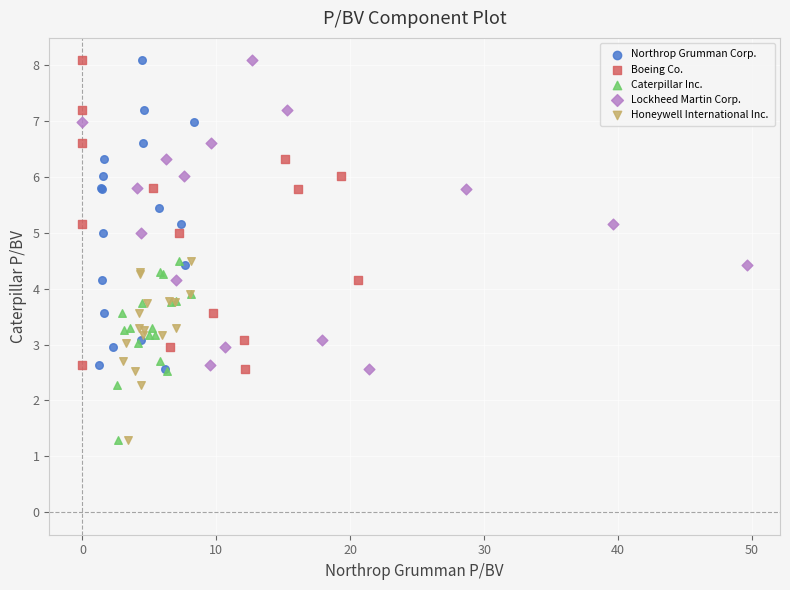

What are all the series names shown in the legend?

Northrop Grumman Corp., Boeing Co., Caterpillar Inc., Lockheed Martin Corp., Honeywell International Inc.